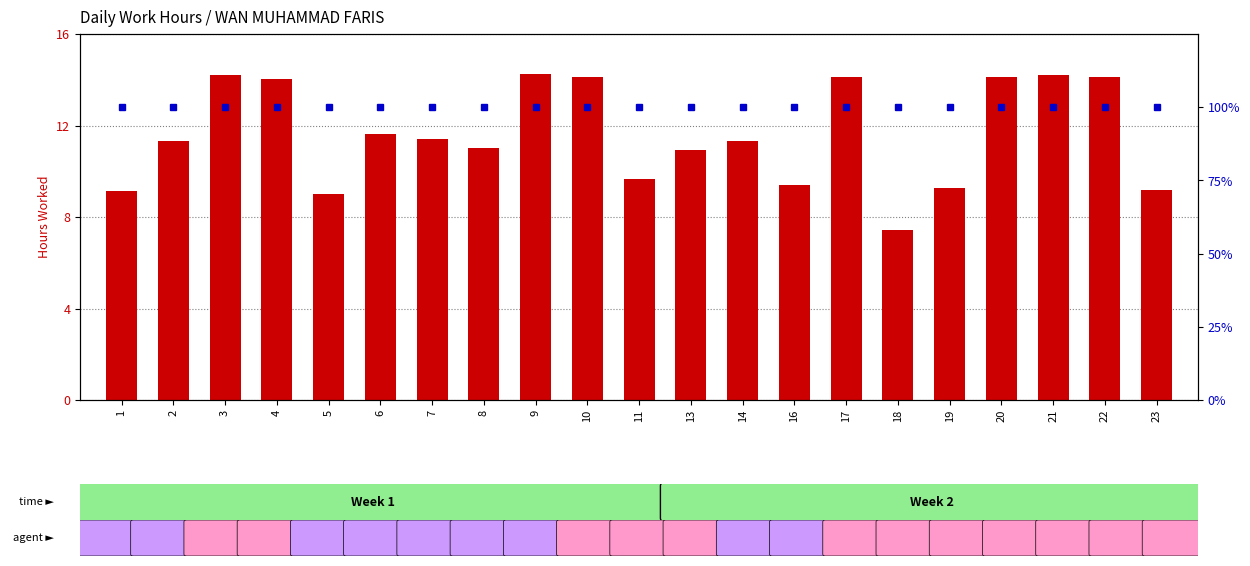

What is the value of the hours worked bar at the 7th from the left?

11.4